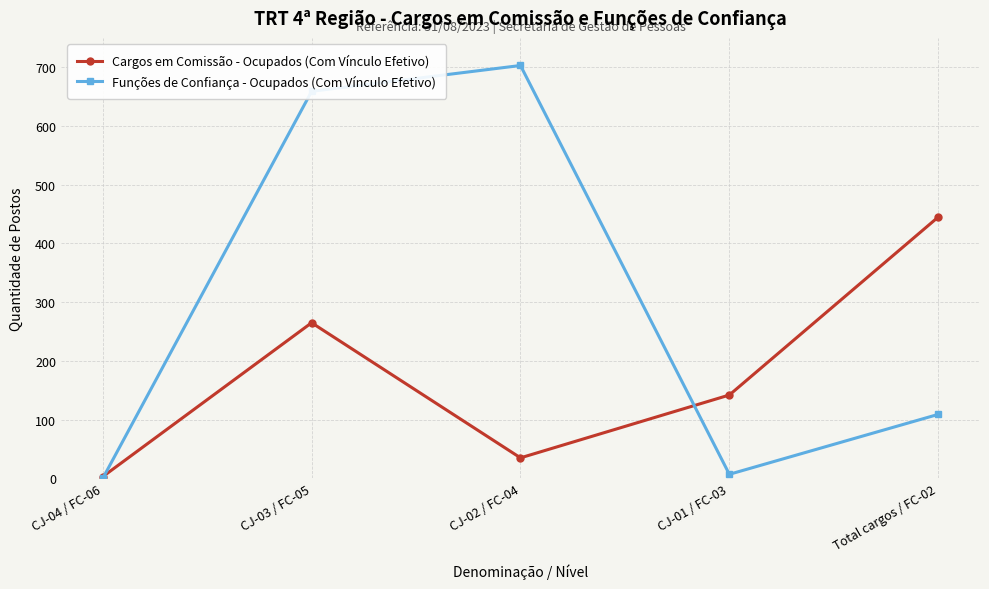

What is the lowest value of the Cargos em Comissão - Ocupados (Com Vínculo Efetivo) series?

3